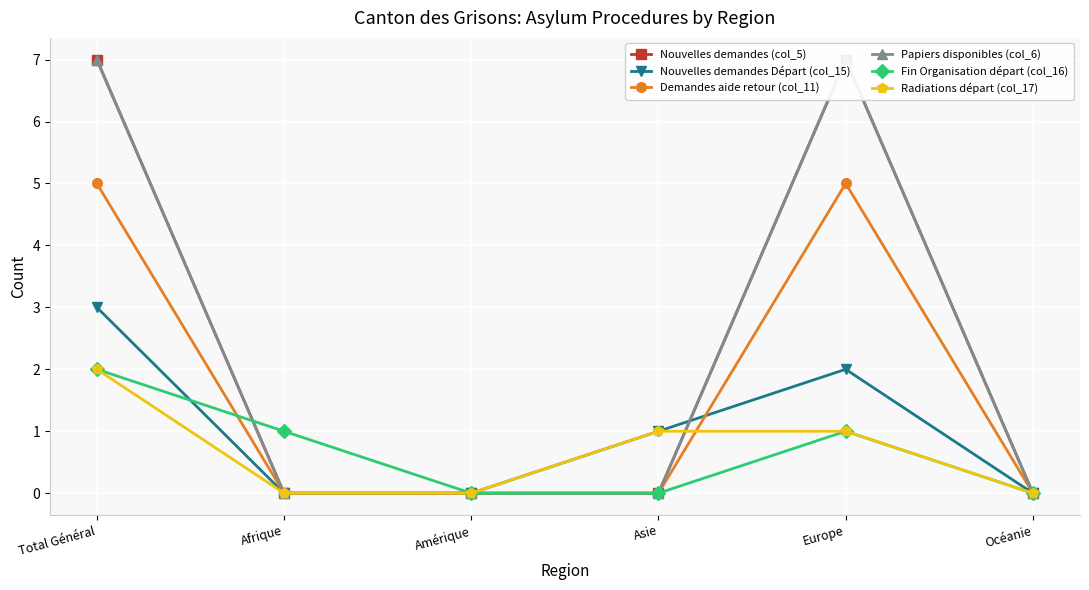

Reading right to left, transcribe all the data shown in this chart.

Nouvelles demandes (col_5): 0	7	0	0	0	7
Nouvelles demandes Départ (col_15): 0	2	1	0	0	3
Demandes aide retour (col_11): 0	5	0	0	0	5
Papiers disponibles (col_6): 0	7	0	0	0	7
Fin Organisation départ (col_16): 0	1	0	0	1	2
Radiations départ (col_17): 0	1	1	0	0	2